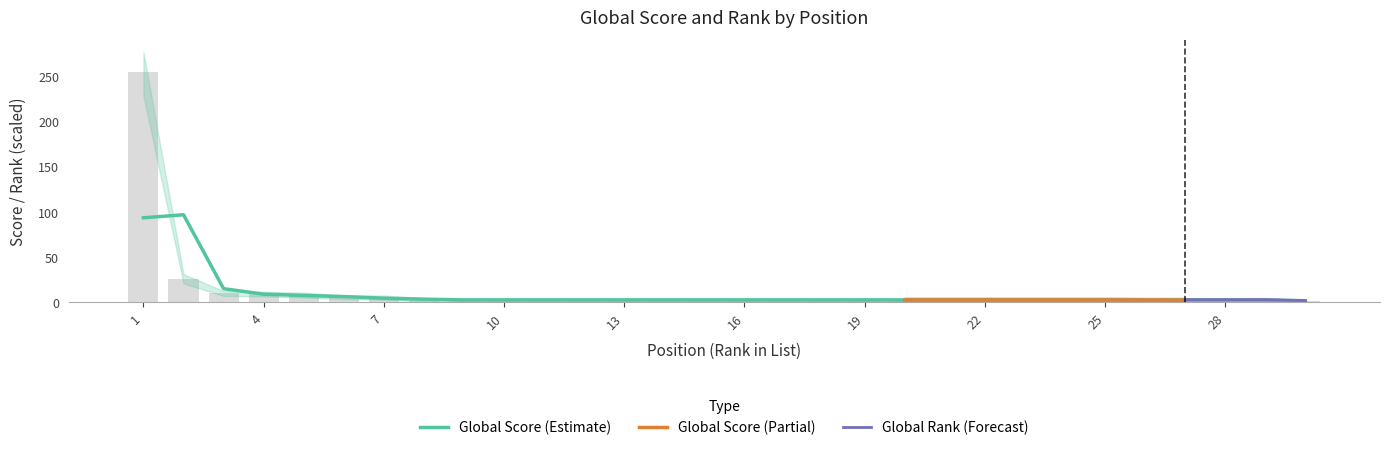

What is the value of the 13th bar from the left?

2.7